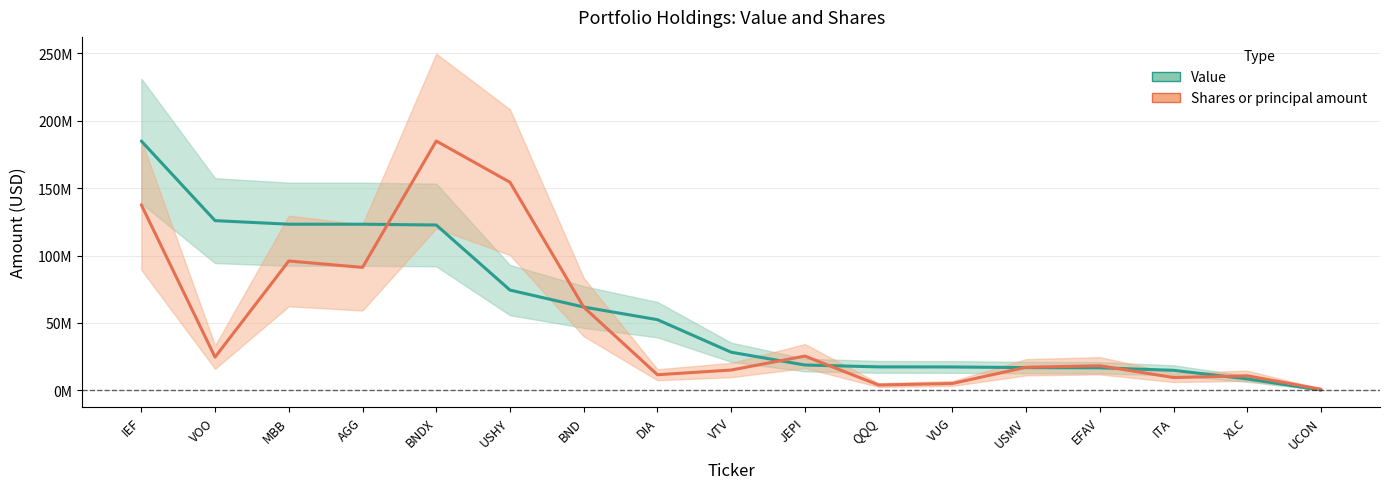

Reading right to left, extract all data points from this chart.

Value: 288099.0	8533184.0	14902860.0	16770435.0	16926598.0	17385968.0	17458592.0	18842460.0	28326361.0	52454174.0	61825242.0	74384820.0	122632656.0	123204860.0	123224784.0	125870629.0	184898448.0
Shares or principal amount: 877729.2	10857288.8	9551758.8	18284795.5	17163662.4	5140985.3	4012476.3	25454146.5	15127920.7	11631755.7	61765581.8	154332819.8	184898448.0	91202701.0	95945389.0	24687055.4	137589582.3